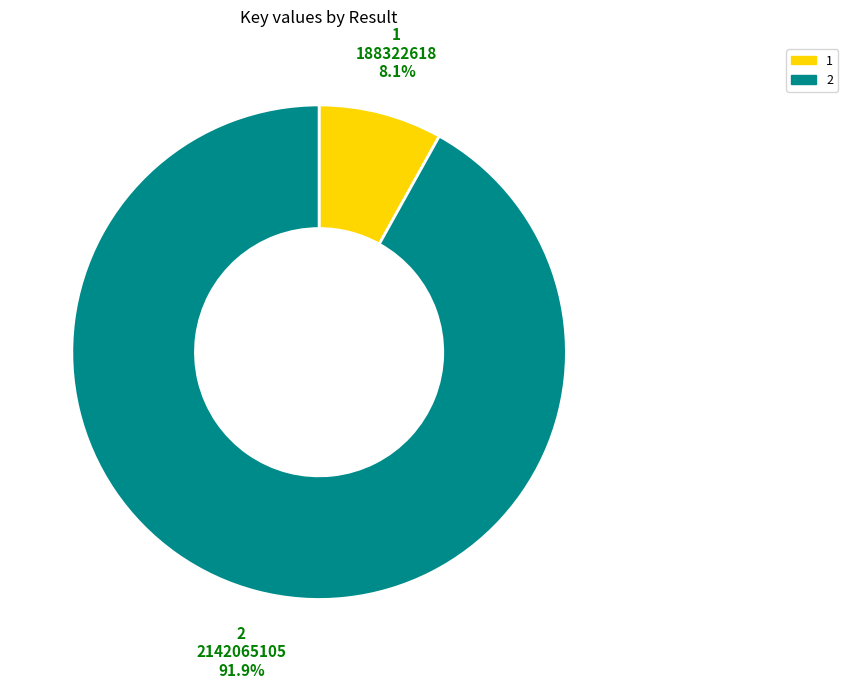

Does 2 account for over 50% of the chart?

Yes